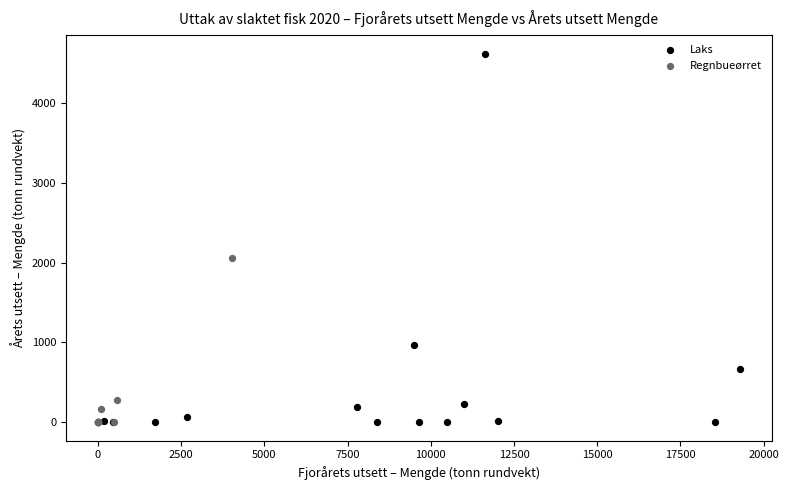

Which series has the largest Y range (max minus min)?

Laks